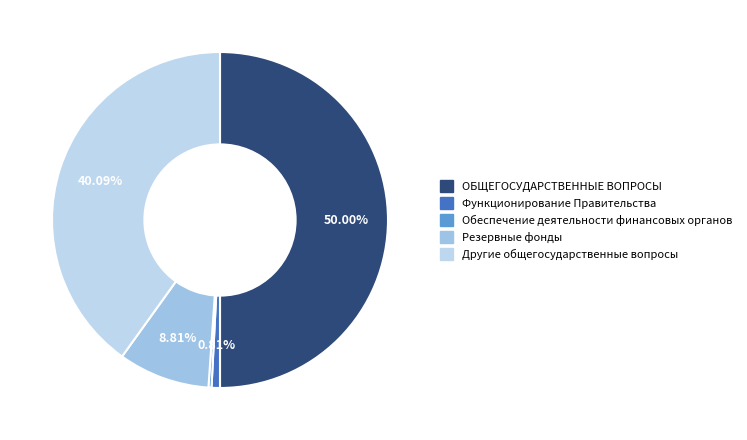

To the nearest percent, what is the average slice percentage?

20%